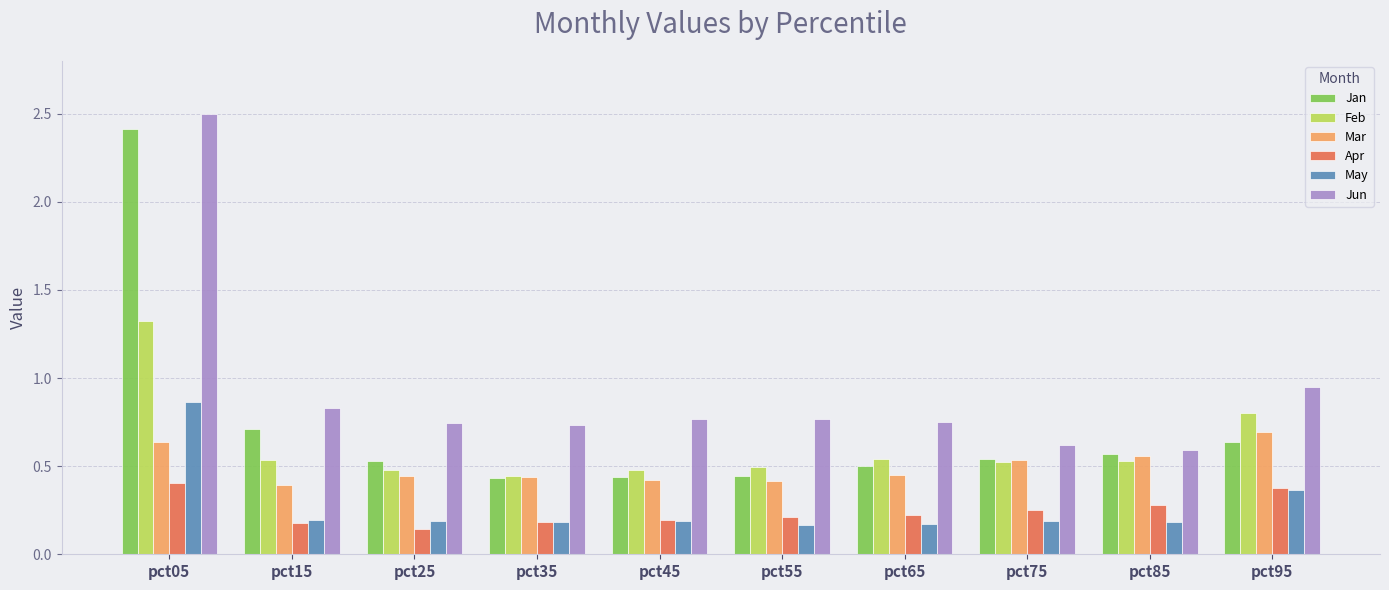

True or false: Mar has a value of 0.4 at pct15.

True